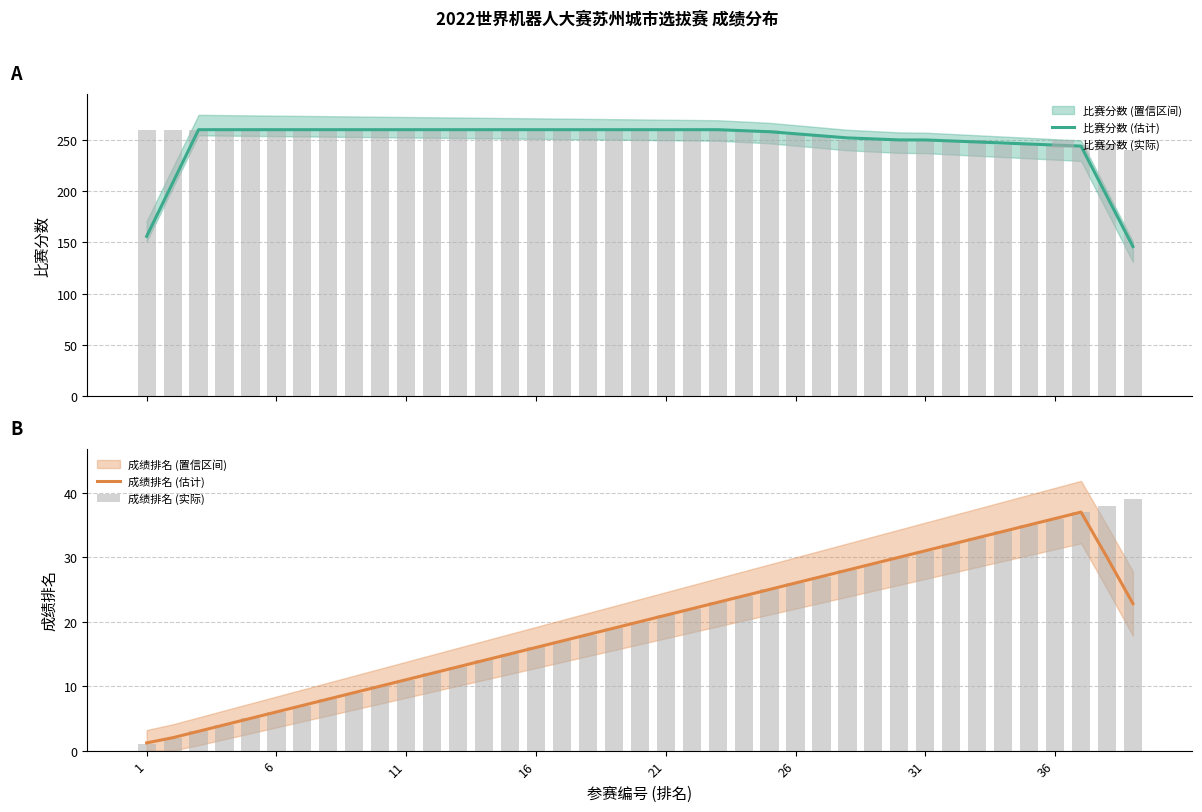

How many categories are shown in the chart?

39